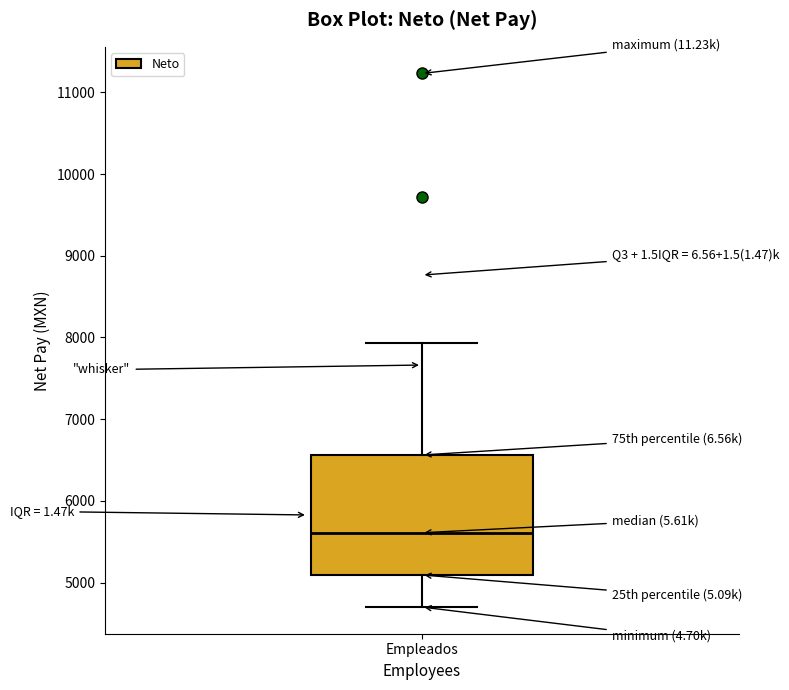

Where does the upper whisker of the box for Empleados end on the y-axis? The values are not printed on the chart, so give them approximately, as read against the axis.

7900